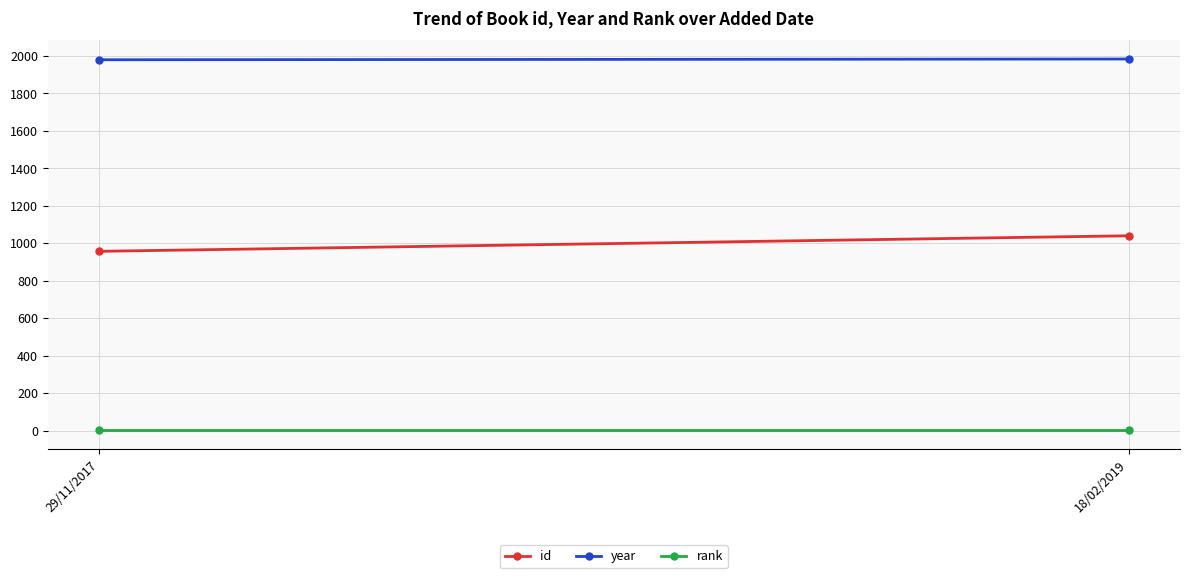

Which series has the largest range (max minus min)?

id